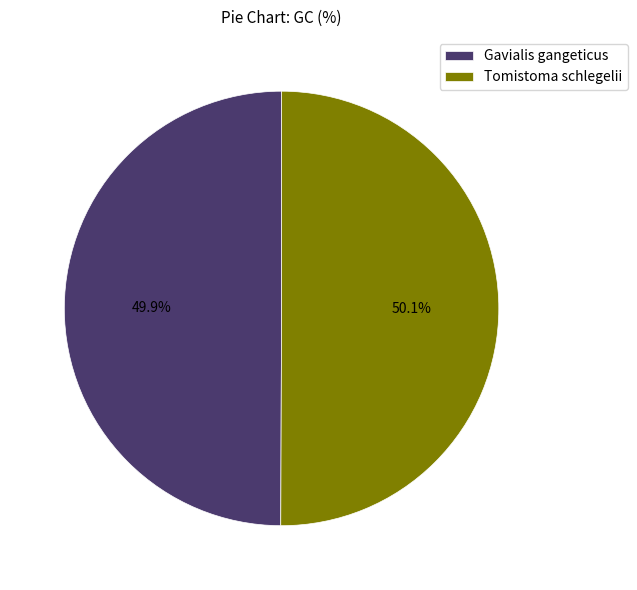

Combined, what portion of the pie is Tomistoma schlegelii and Gavialis gangeticus?

100.0%